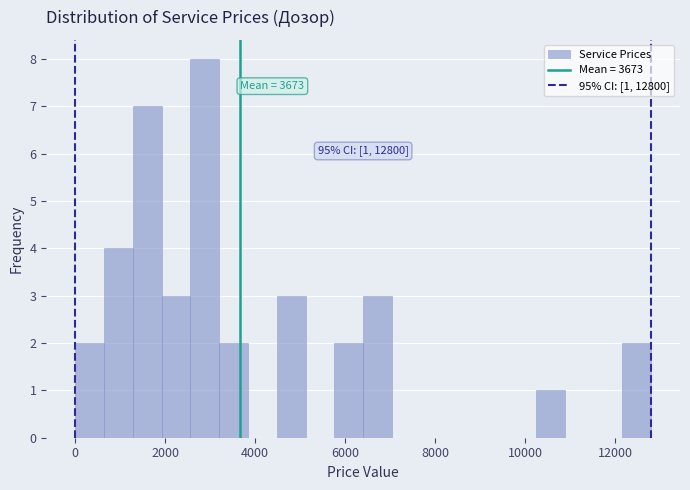

Around what value on the x-axis is the tallest bar? Give the approximate position of its centre, as read against the axis.

2800